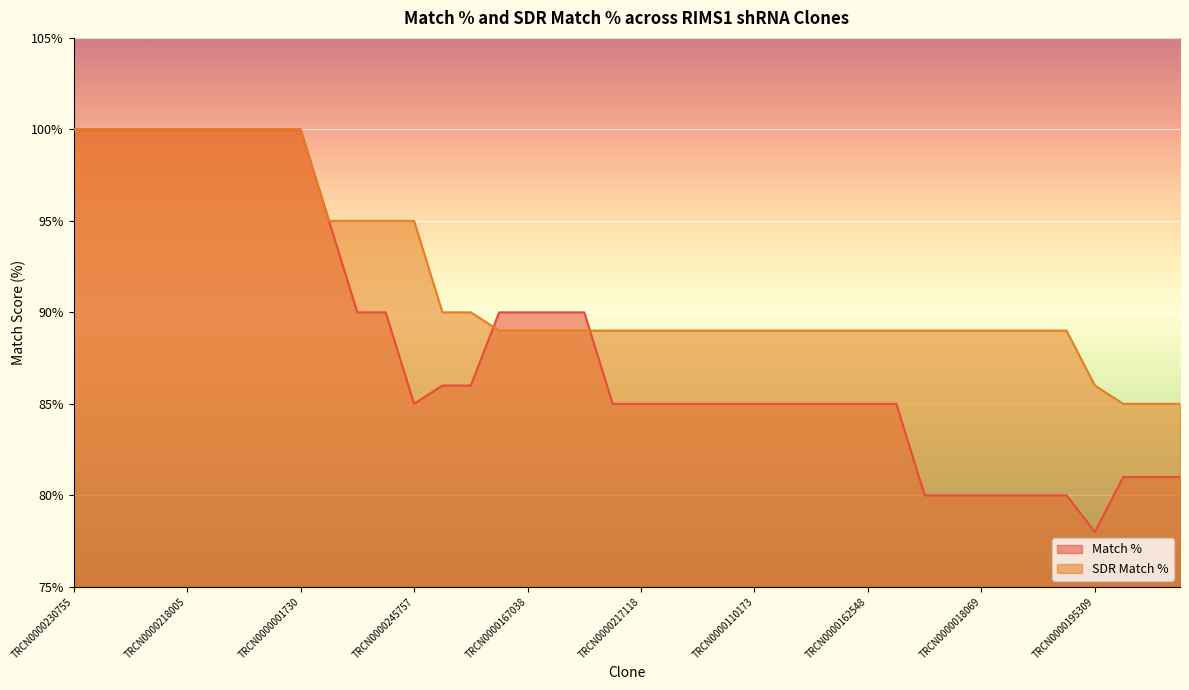

What is the label of the 32nd point from the left?

TRCN0000053245